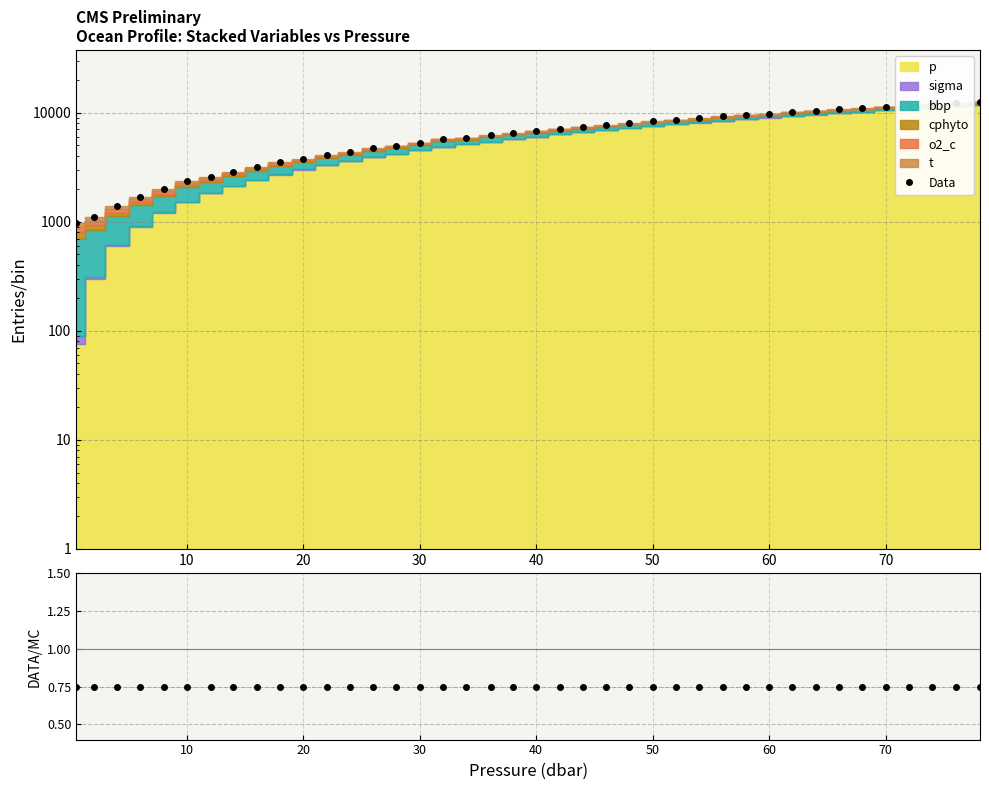

True or false: DATA/MC and Data intersect in this chart.

False